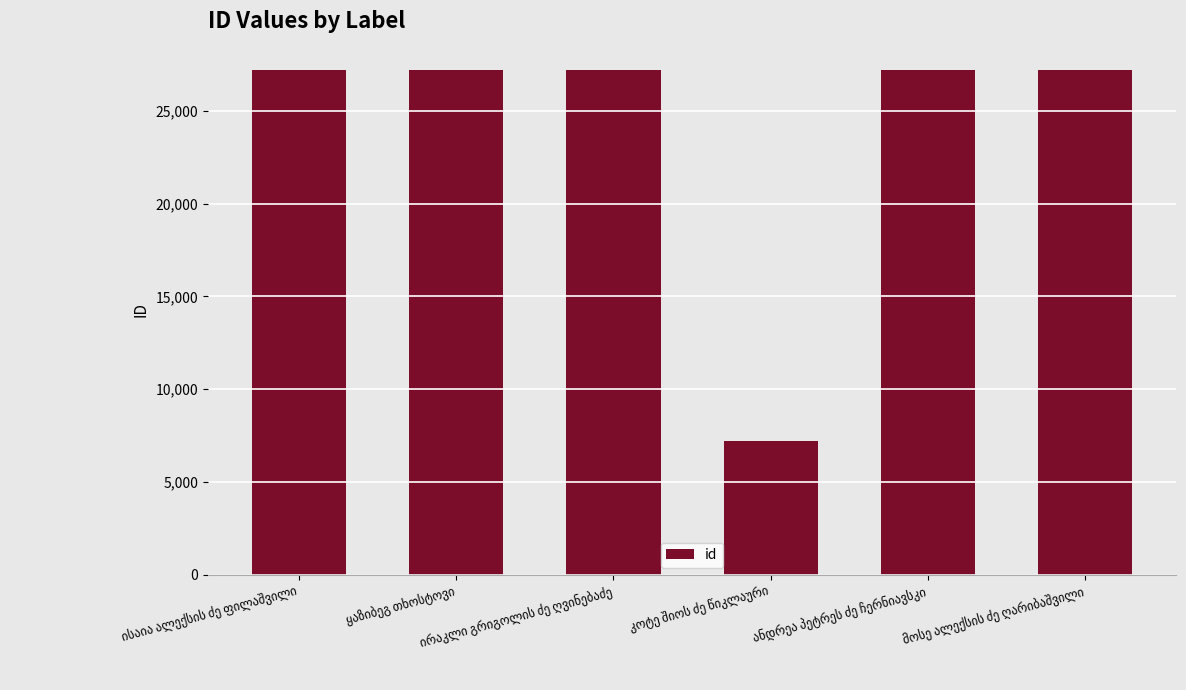

What is the average value?

23869